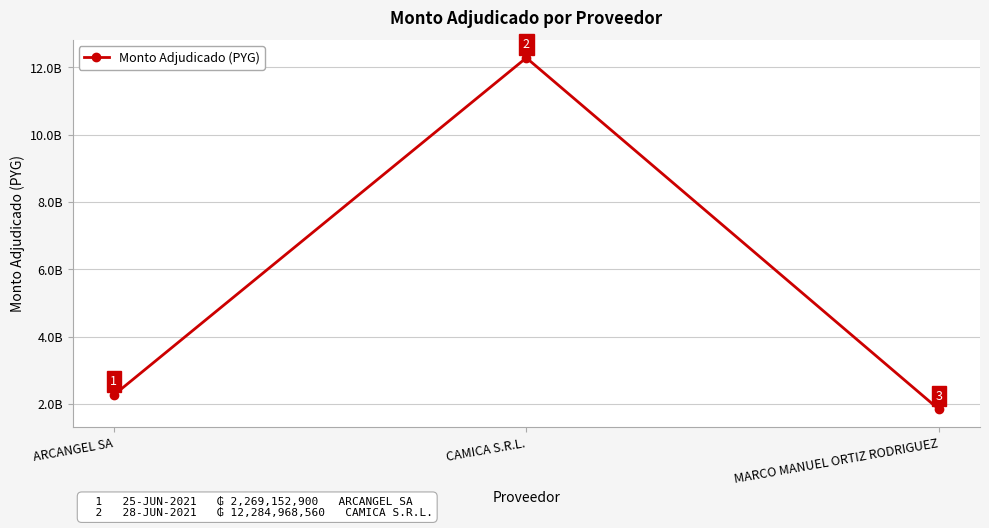

Is this an area chart (filled region under the line)?

No